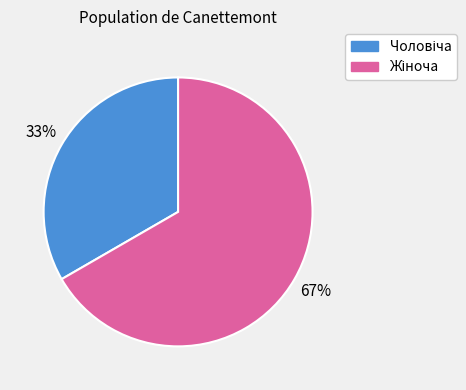

Does any single category account for the majority?

Yes